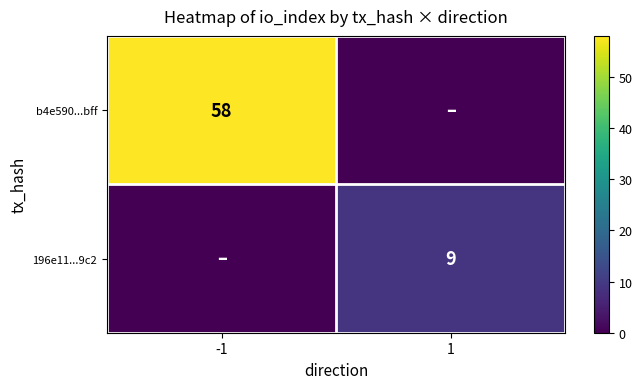

Is the value of b4e590...bff at -1 greater than the value of 196e11...9c2 at 1?

Yes